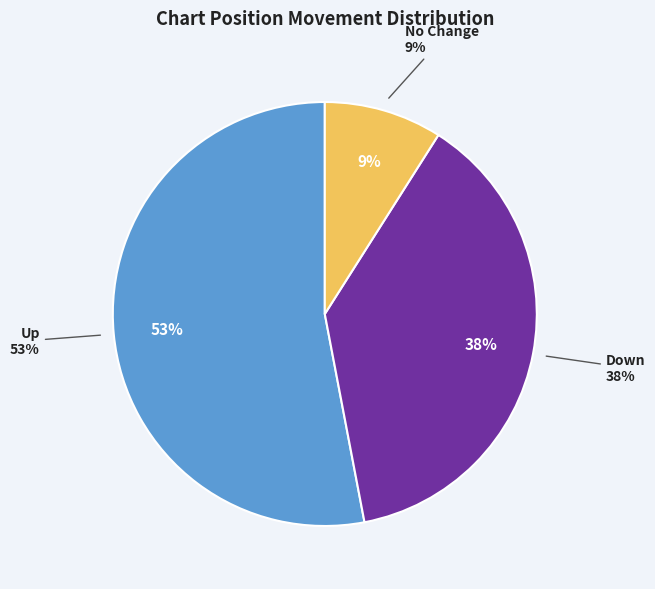

What is the ratio of the value at down to the value at up?

0.7